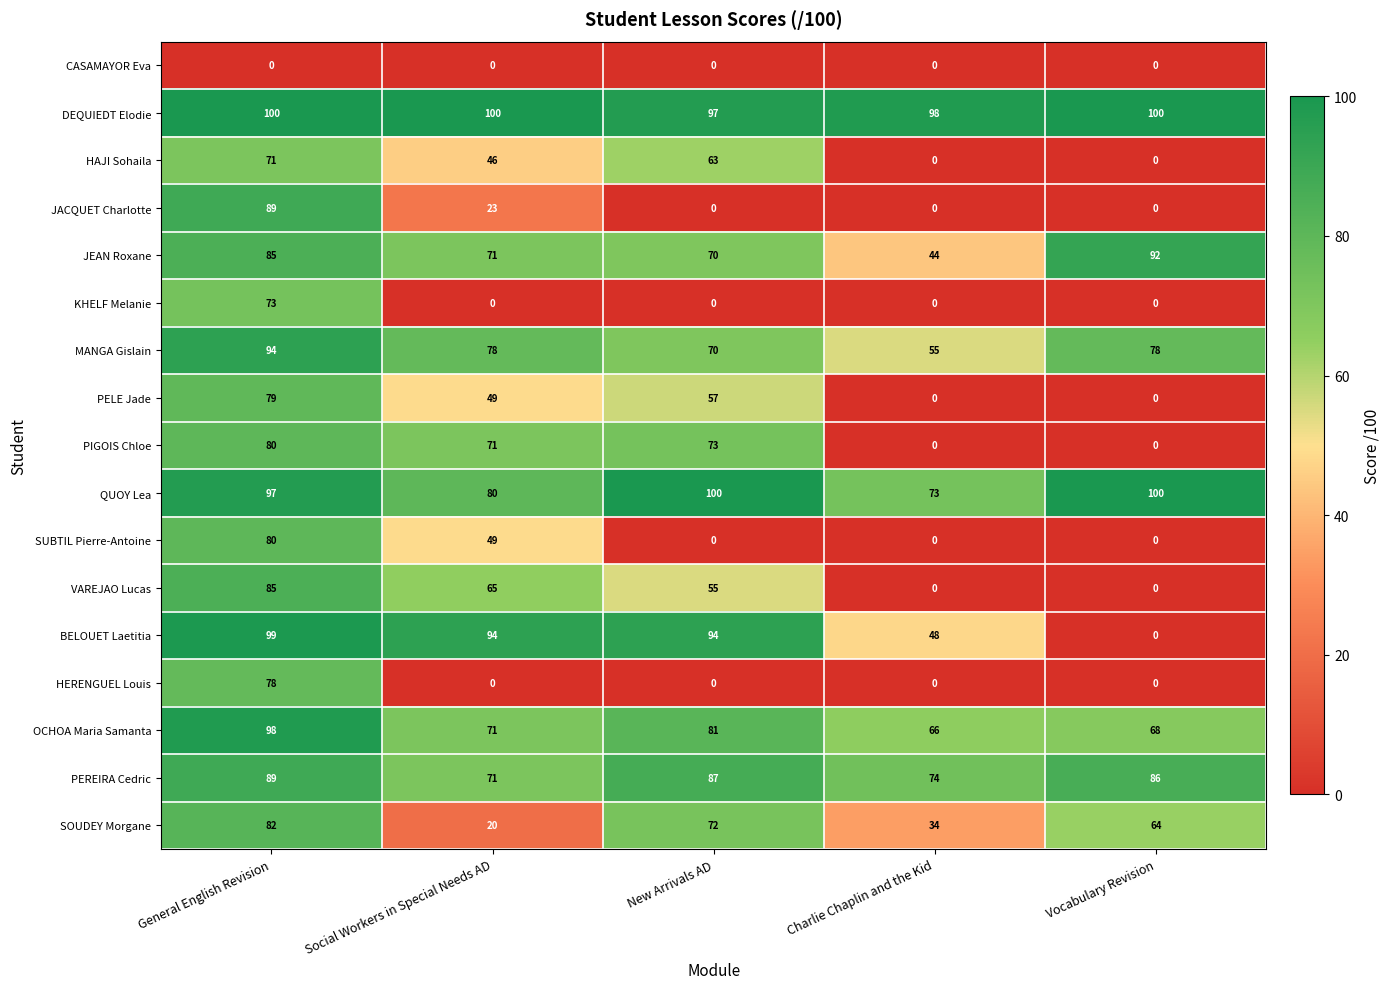

What is the difference between the PEREIRA Cedric values at General English Revision and Social Workers in Special Needs AD?

18